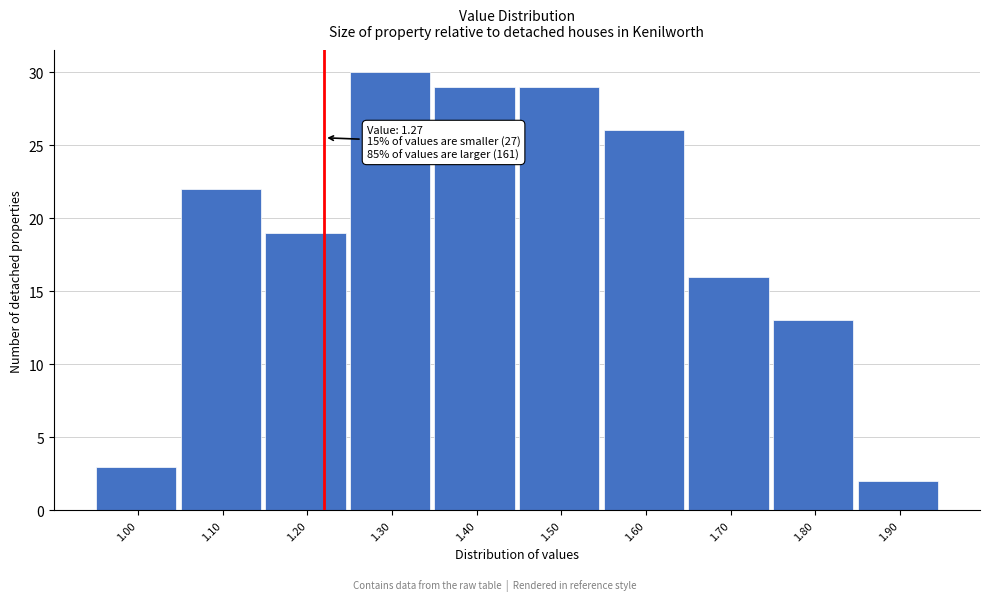

Reading left to right, extract all data points from this chart.

1.00=3	1.10=22	1.20=19	1.30=30	1.40=29	1.50=29	1.60=26	1.70=16	1.80=13	1.90=2